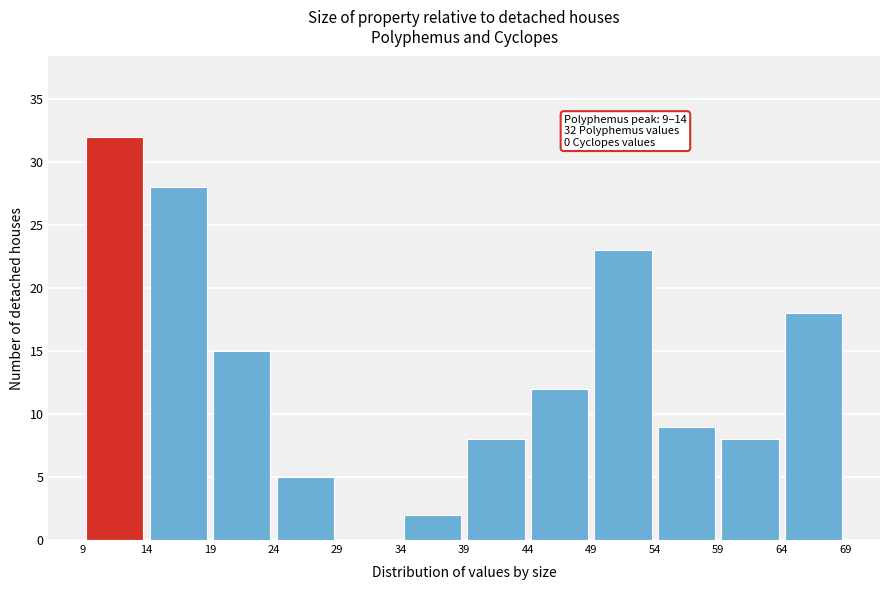

Which range on the x-axis has the tallest bar?

9 to 14